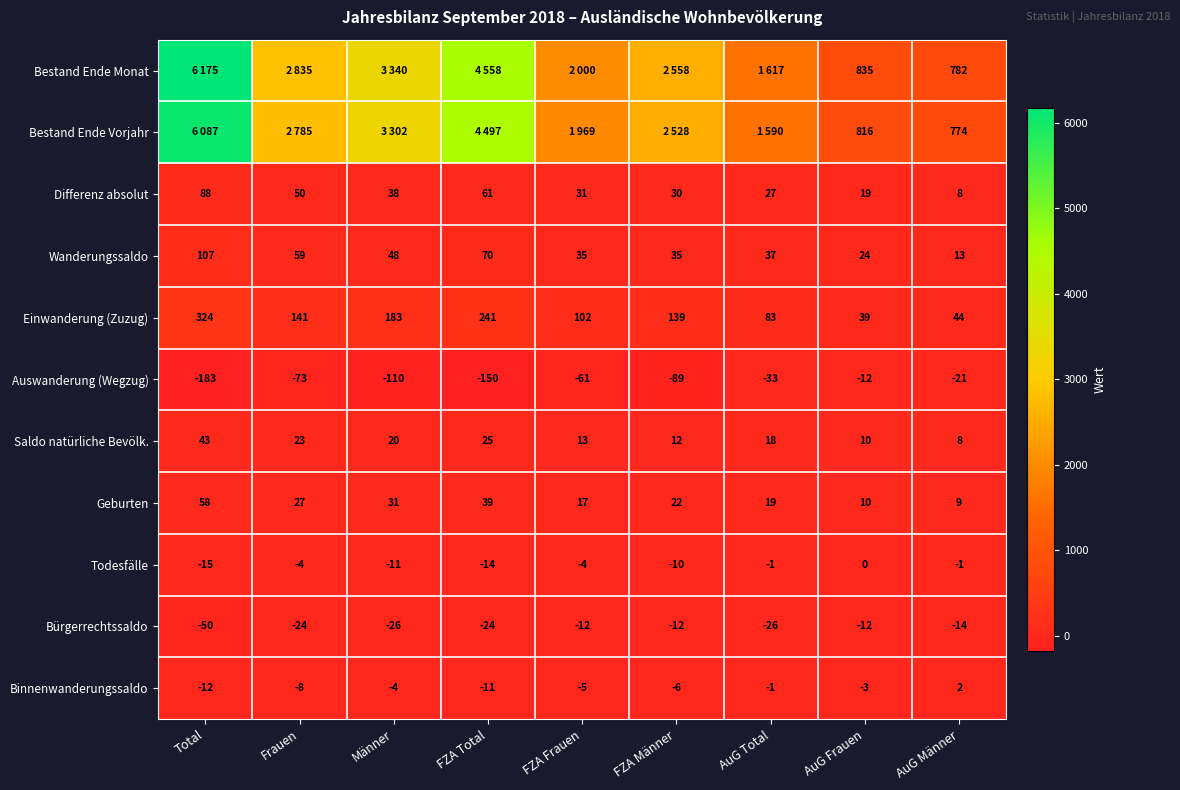

What is the spread (max minus min) of values at AuG Männer?

803